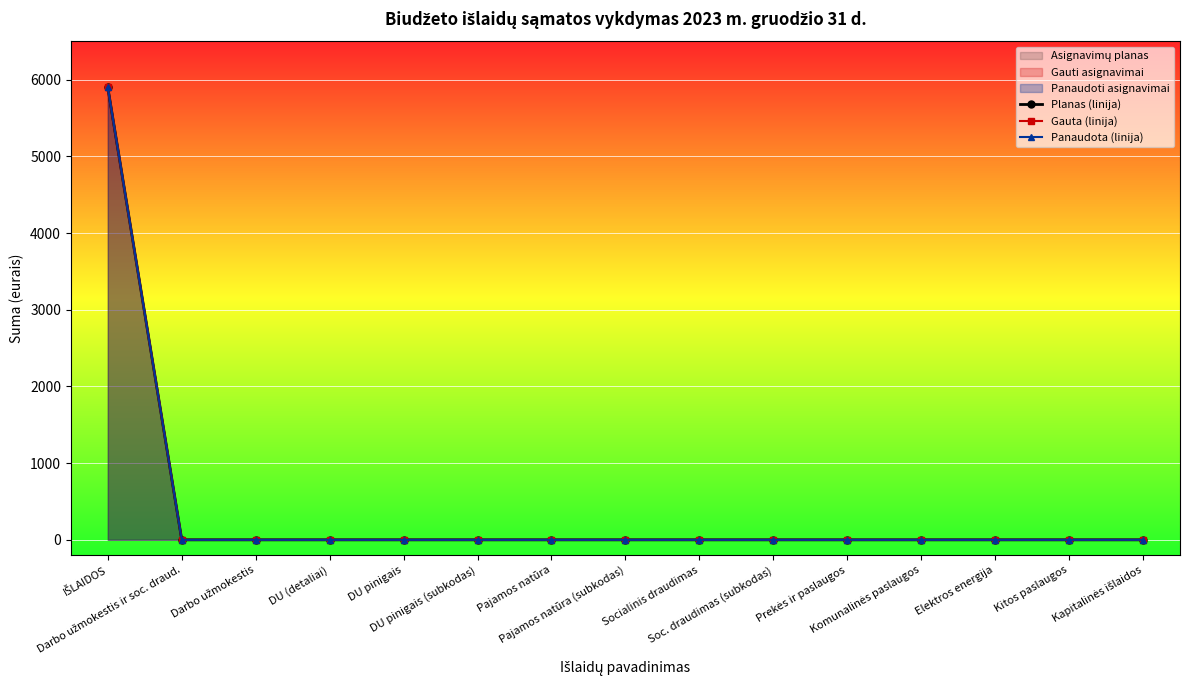

At which category is the sum across all series the highest?

IŠLAIDOS